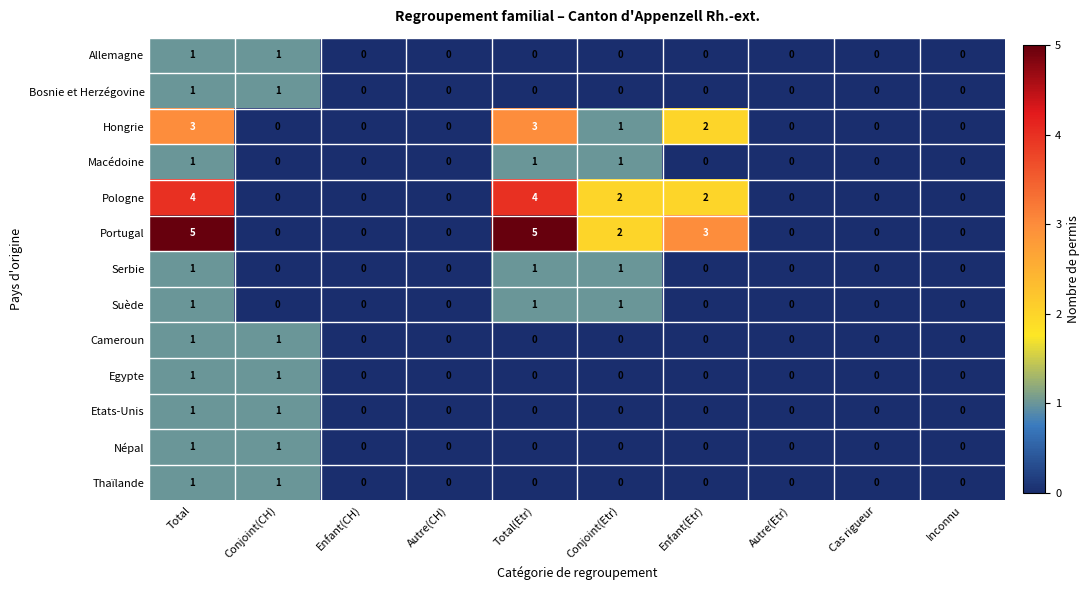

What is the sum of all Serbie values?

3